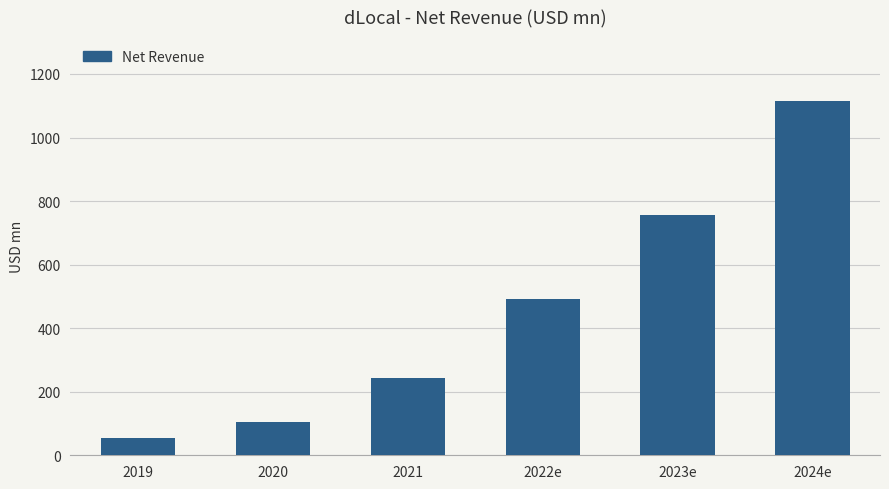

The value at 2022e is 185.2. True or false?

False